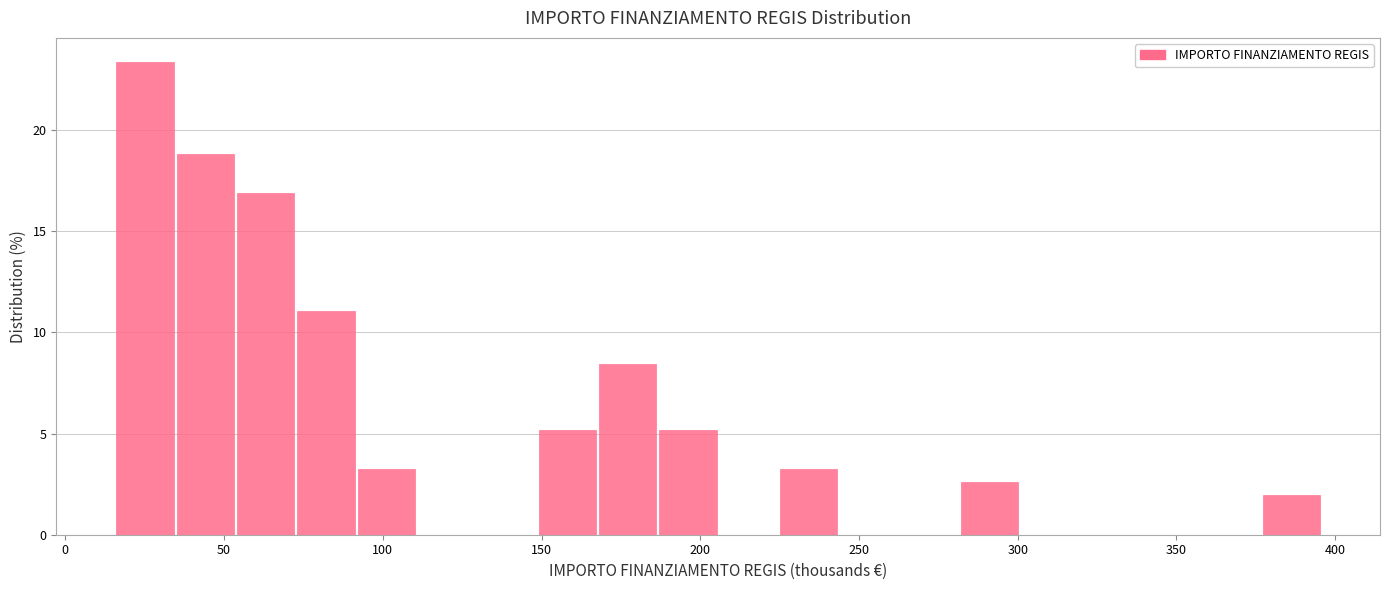

Around what value on the x-axis is the tallest bar? Give the approximate position of its centre, as read against the axis.

25